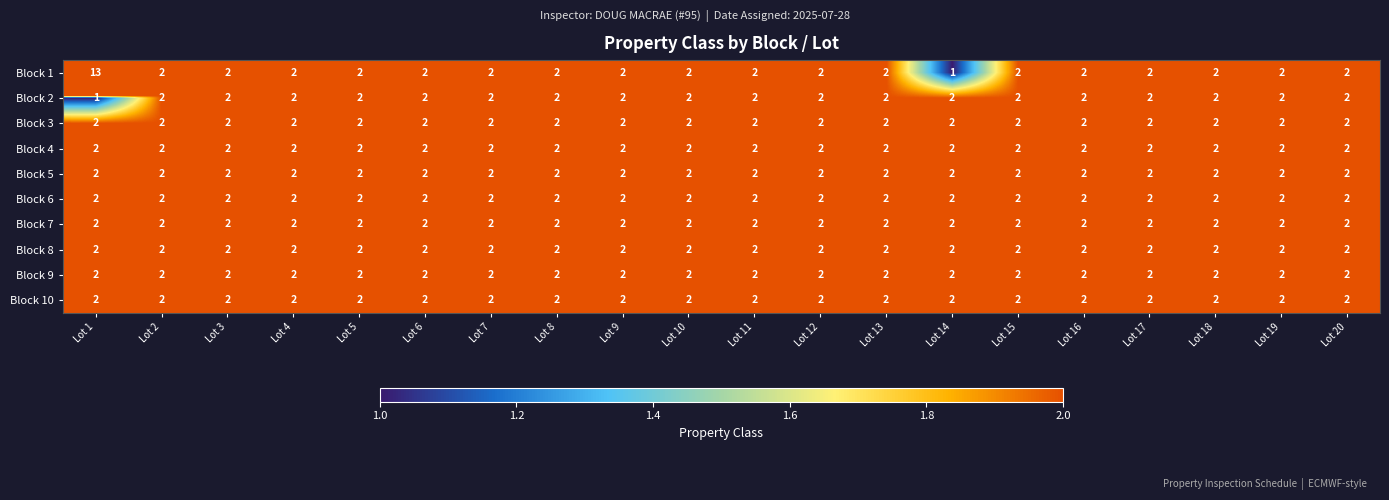

The Block 1 series shows 3 at Lot 9. True or false?

False